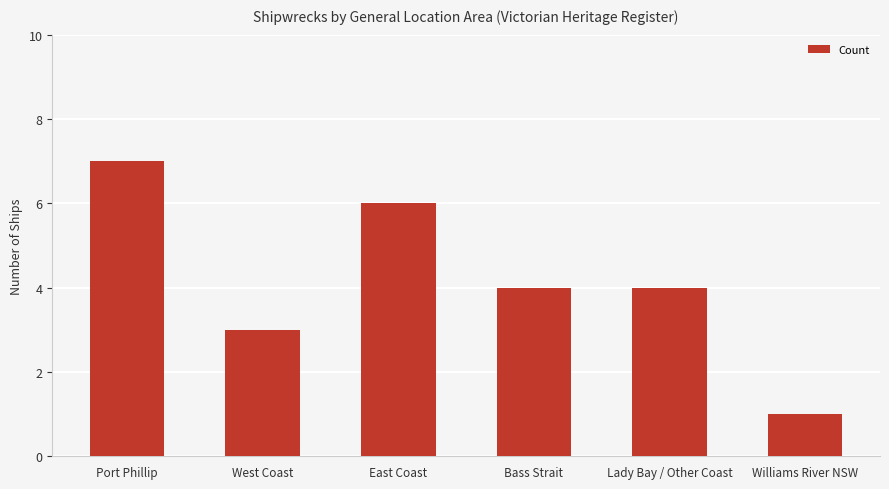

Count the number of categories in the chart.

6